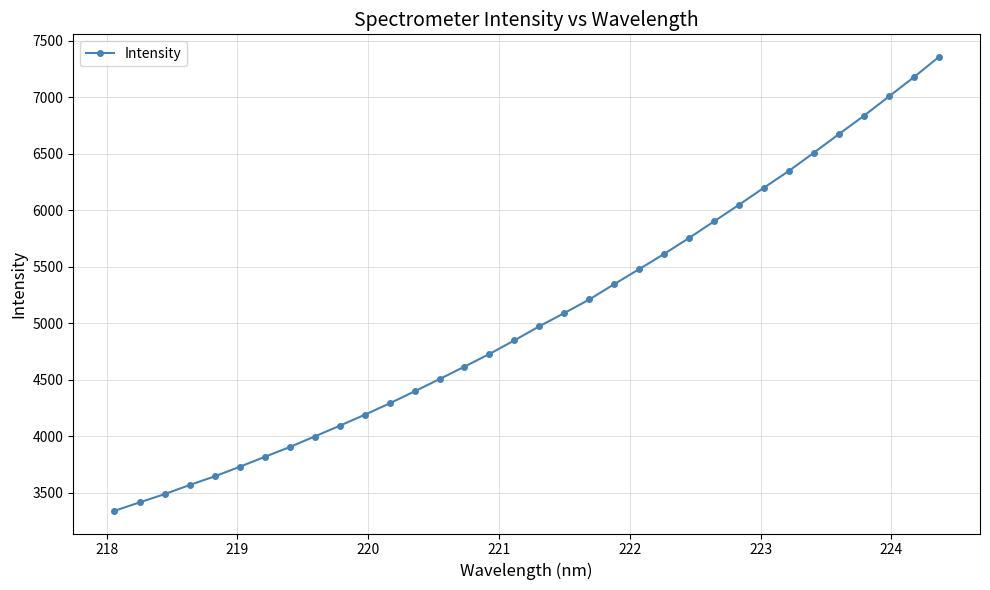

Does the chart display data point markers on the line(s)?

Yes